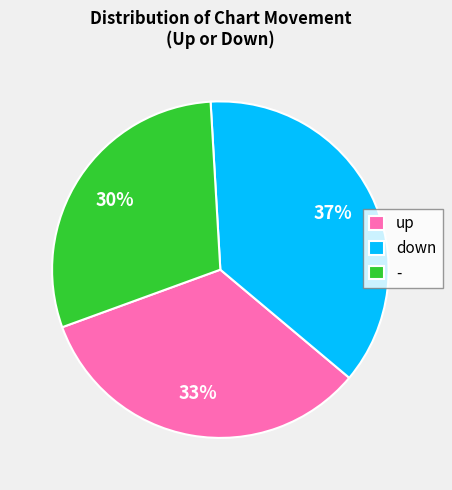

To the nearest percent, what portion does - represent?

30%